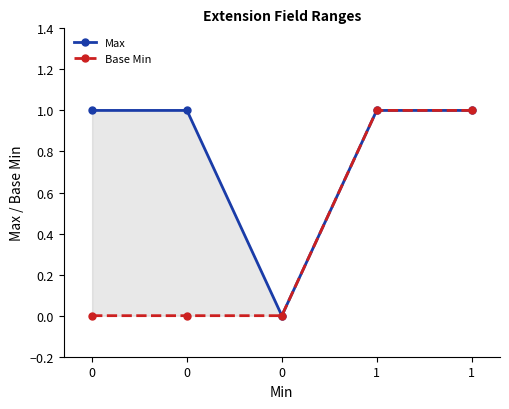

What are all the series names shown in the legend?

Max, Base Min